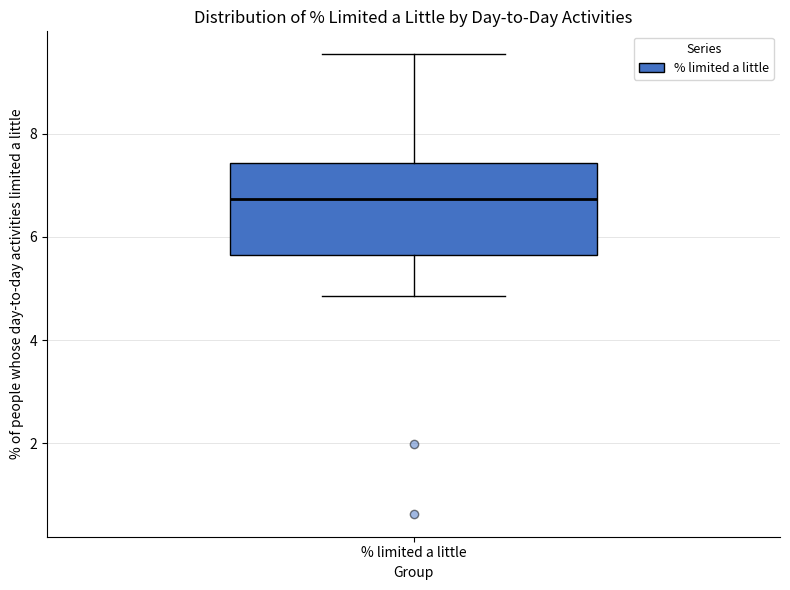

Where does the median line of the box for % limited a little sit on the y-axis? The values are not printed on the chart, so give them approximately, as read against the axis.

6.8